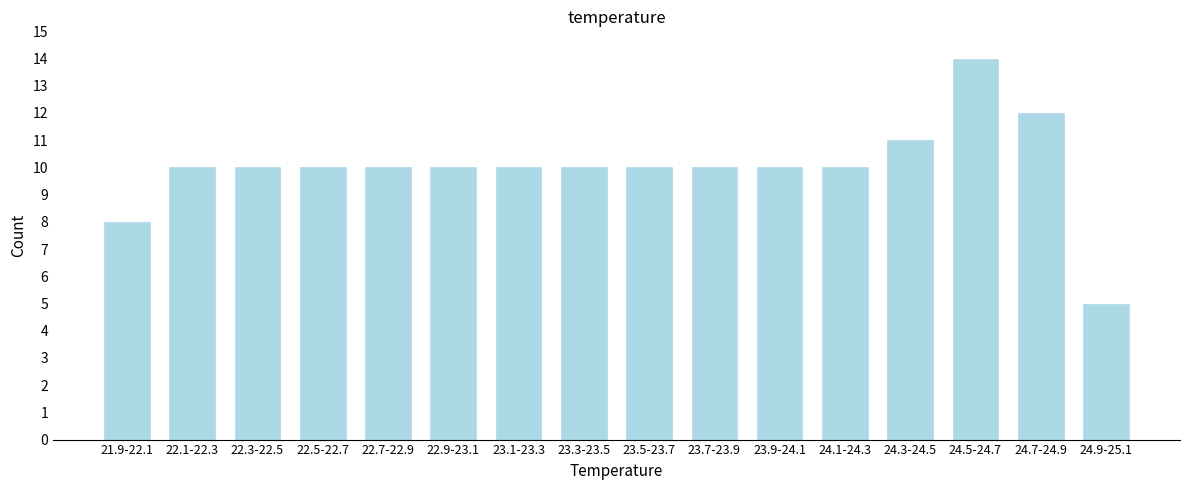

Reading left to right, list all the values displayed in this chart.

8	10	10	10	10	10	10	10	10	10	10	10	11	14	12	5